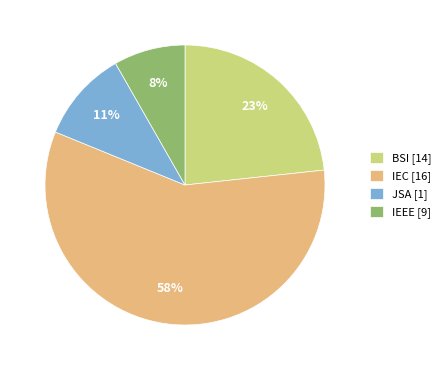

Count the number of slices in the pie.

4